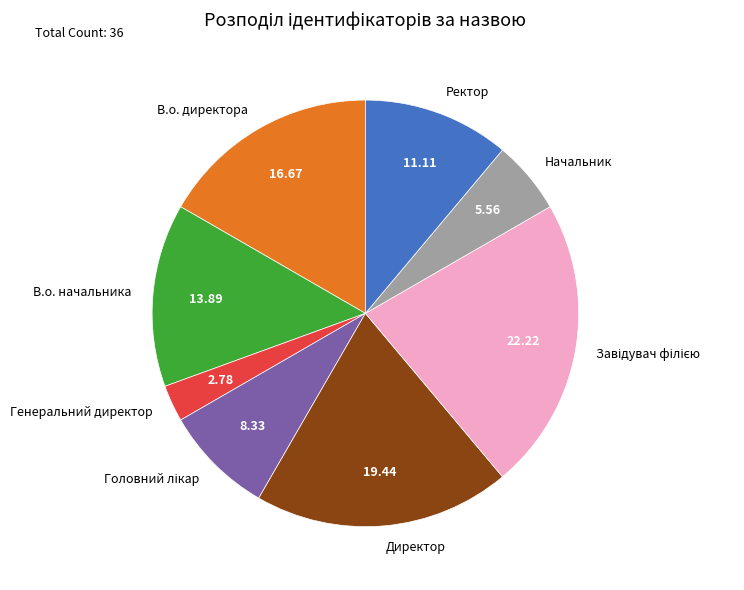

Is there a majority slice in this chart?

No